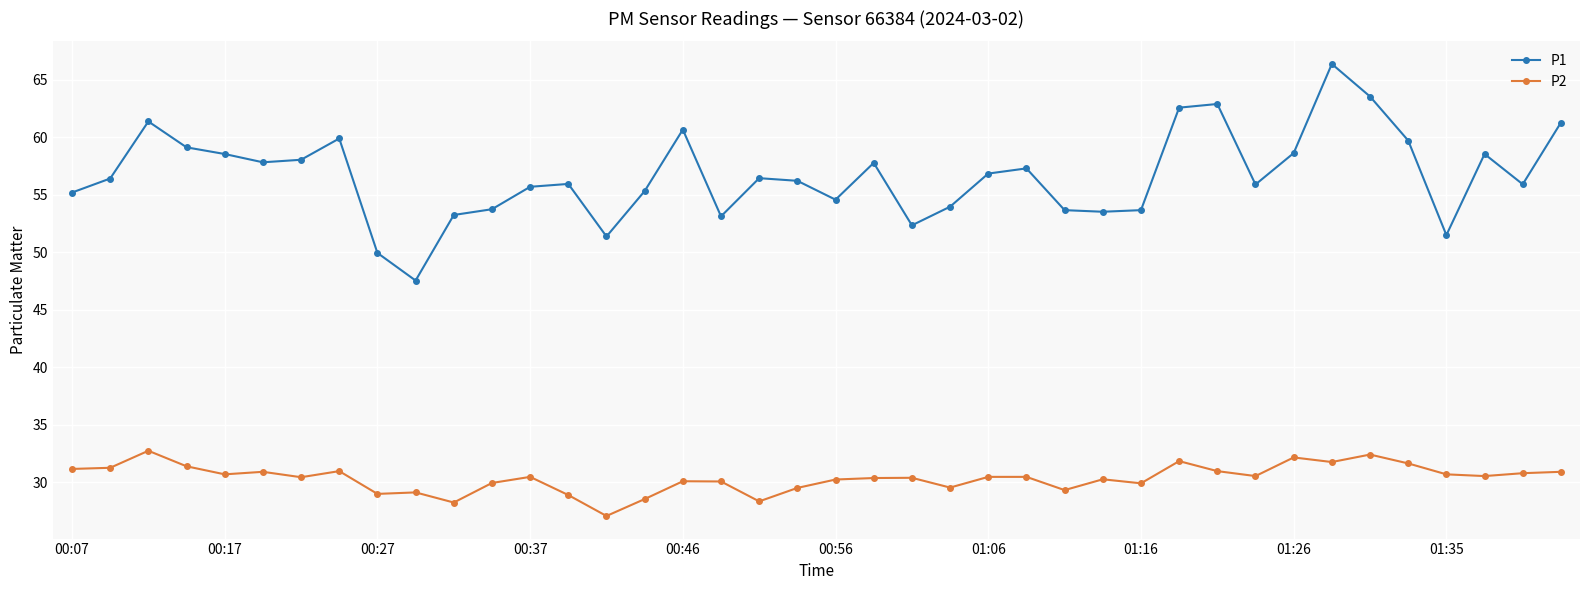

What is the difference between the maximum and second lowest values in the P1 series?

16.4